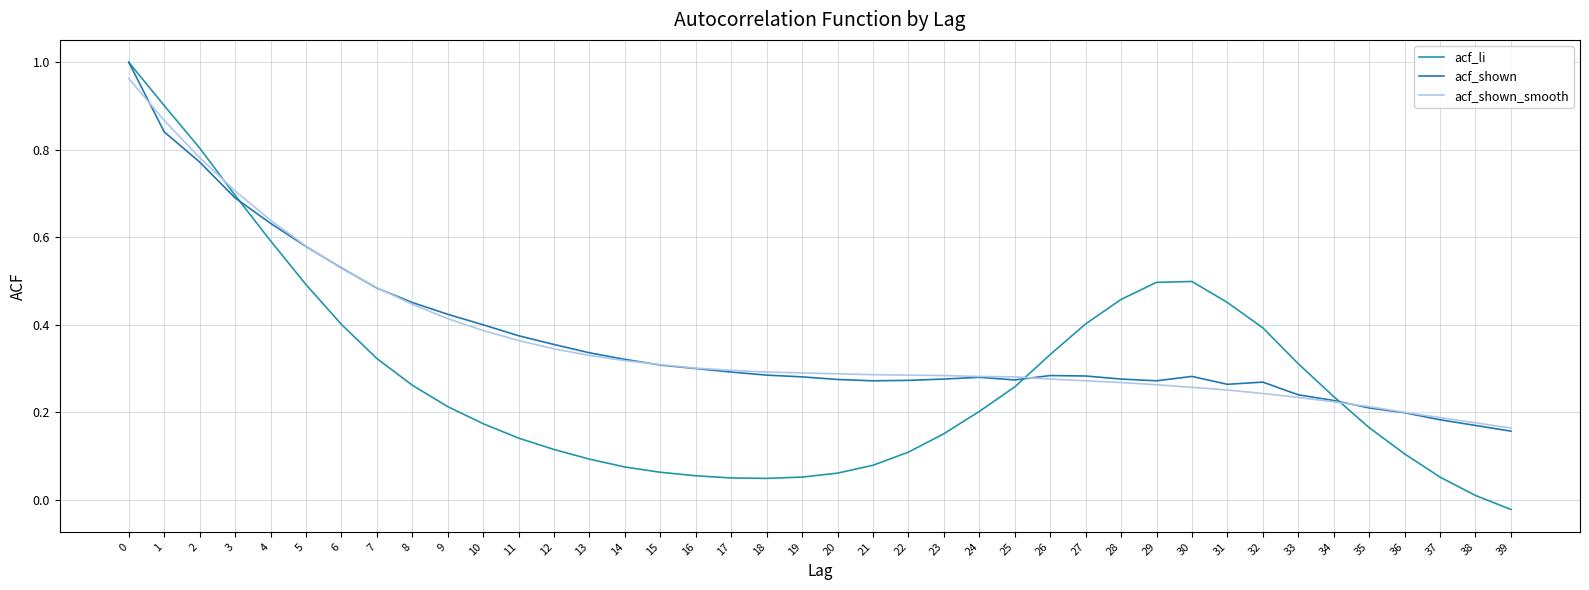

What is the total value across all series at 12?

0.8